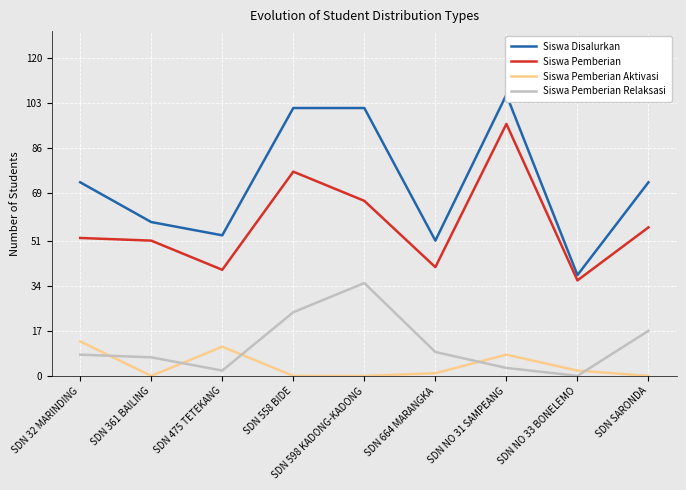

Between SDN 558 BIDE and SDN NO 33 BONELEMO, which series saw the biggest shift?

Siswa Disalurkan